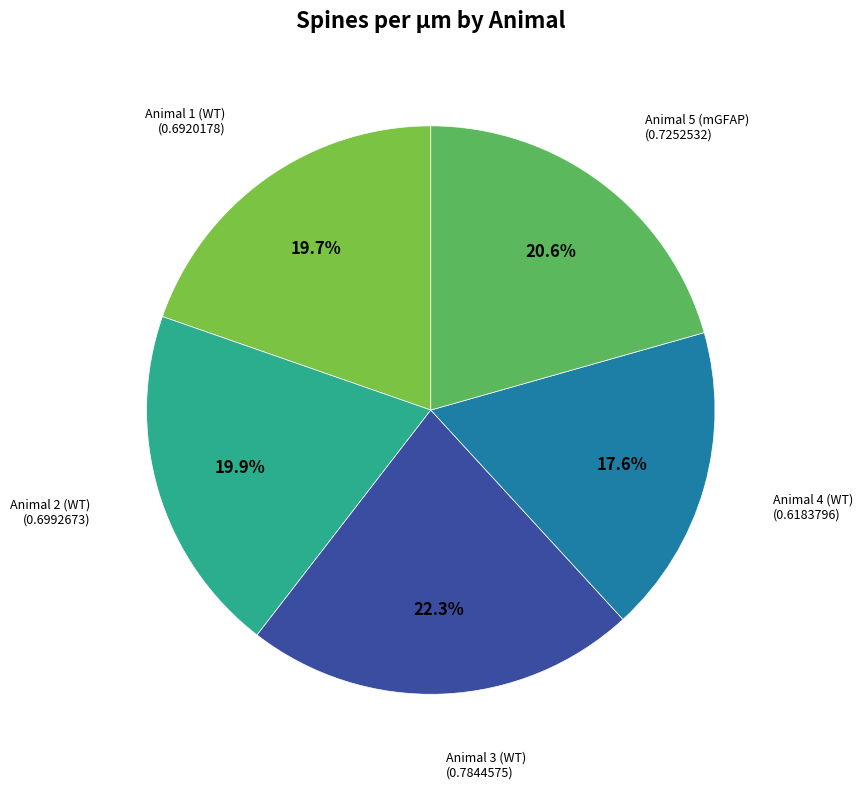

Is there a majority slice in this chart?

No